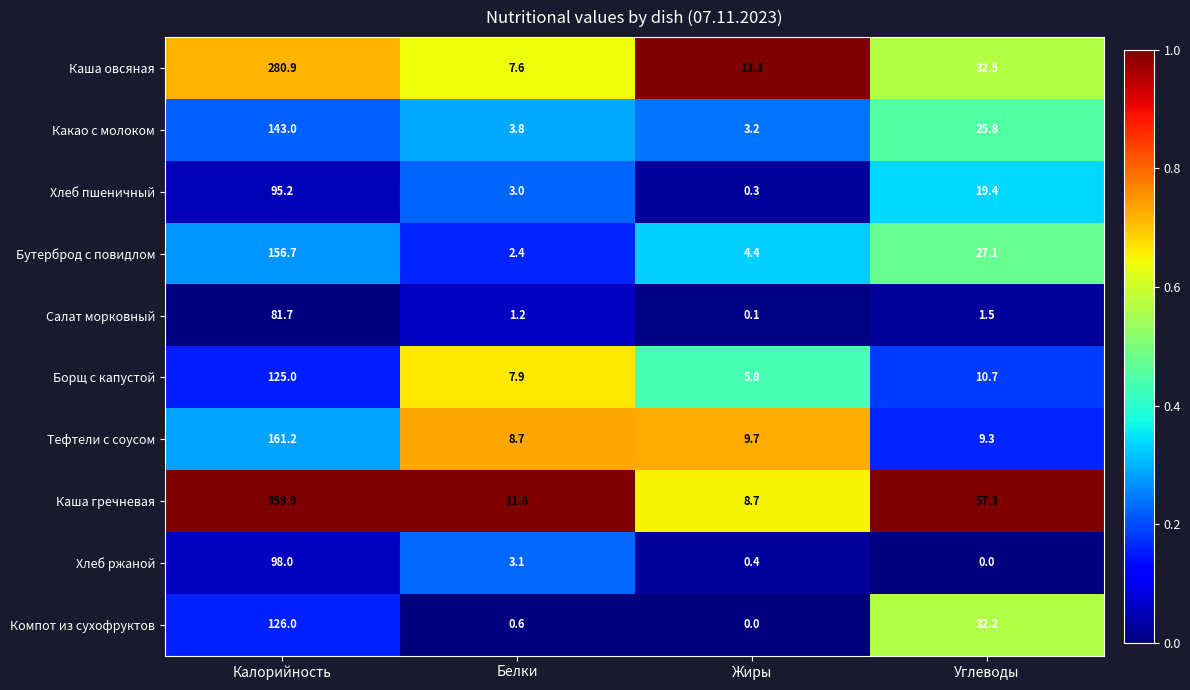

Which series has the widest spread of values?

Каша гречневая